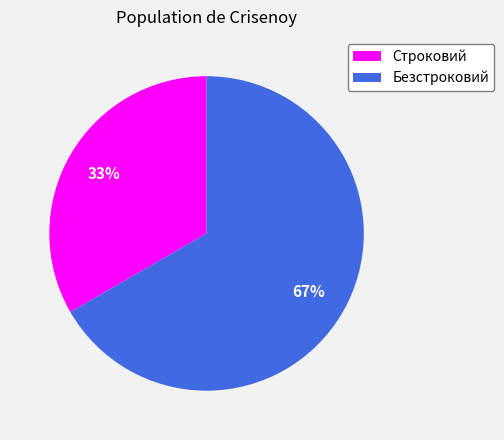

What is the largest slice in the pie chart?

Безстроковий